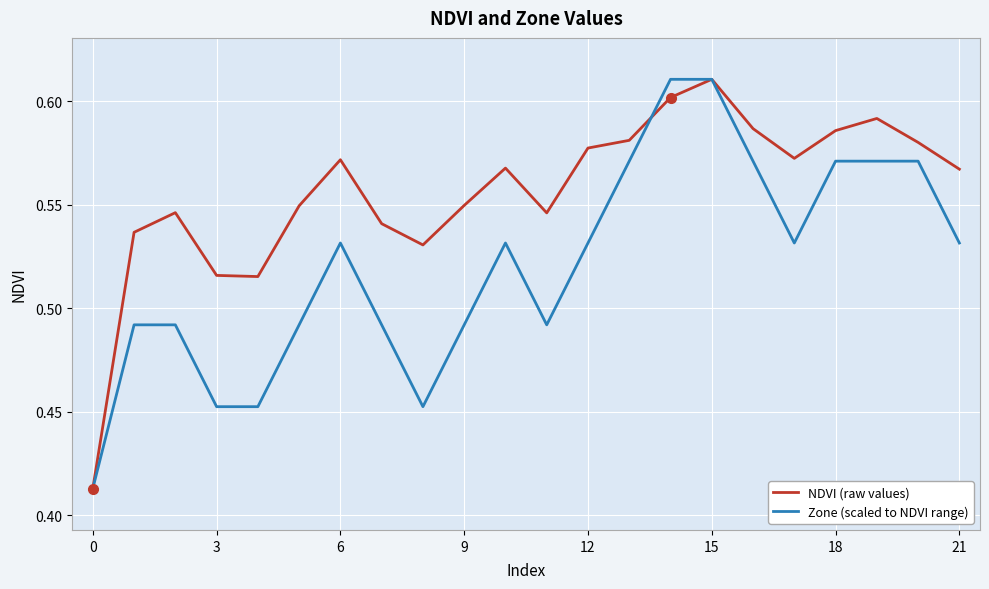

Which series has the largest total across all categories?

NDVI (raw values)